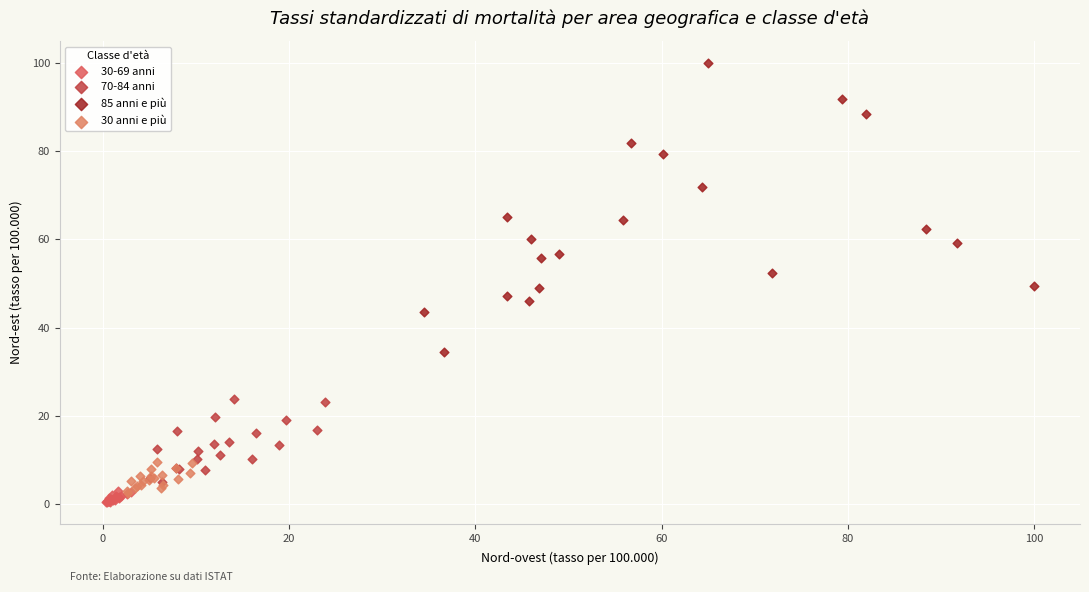

Which series contains the highest Y value?

85 anni e più